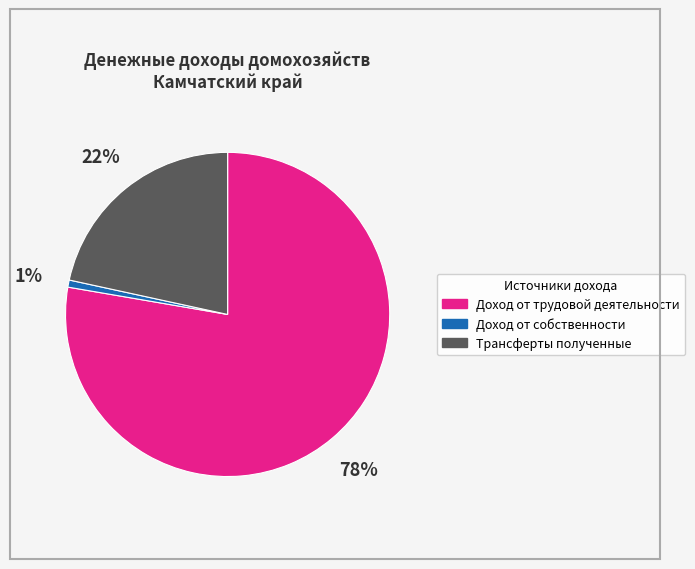

Count the number of slices in the pie.

3